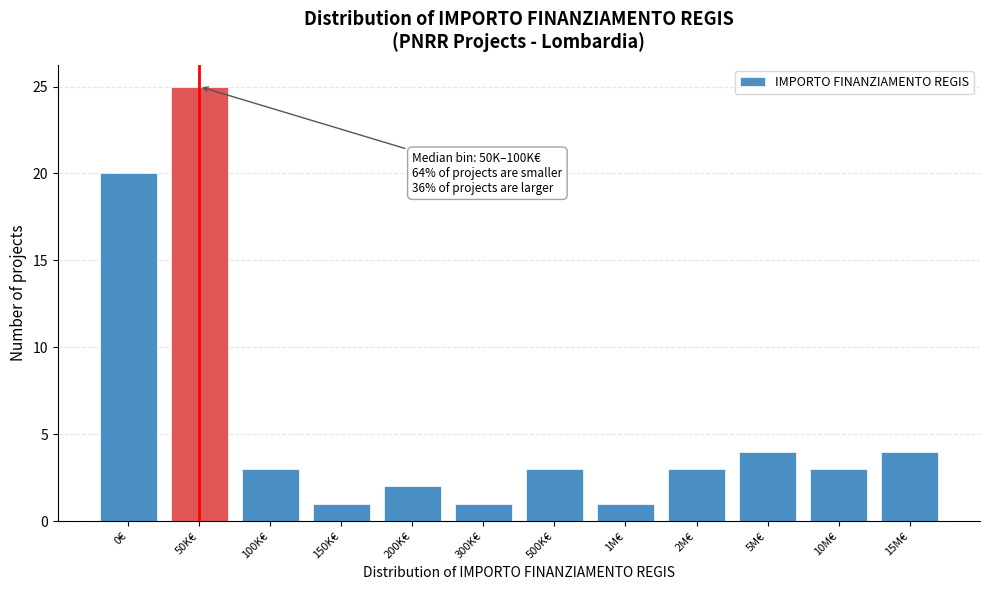

Reading left to right, list all the values displayed in this chart.

20	25	3	1	2	1	3	1	3	4	3	4